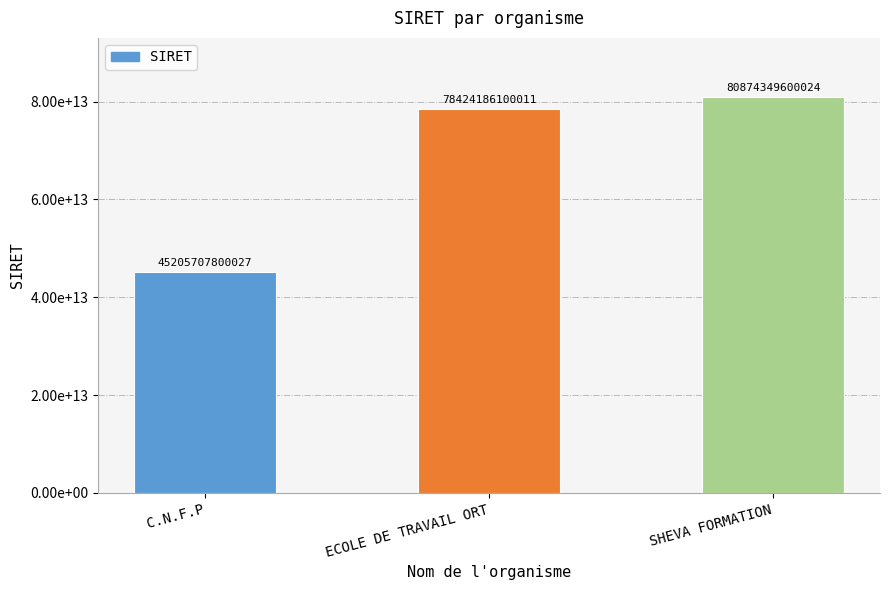

Reading left to right, extract all data points from this chart.

45205707800027	78424186100011	80874349600024